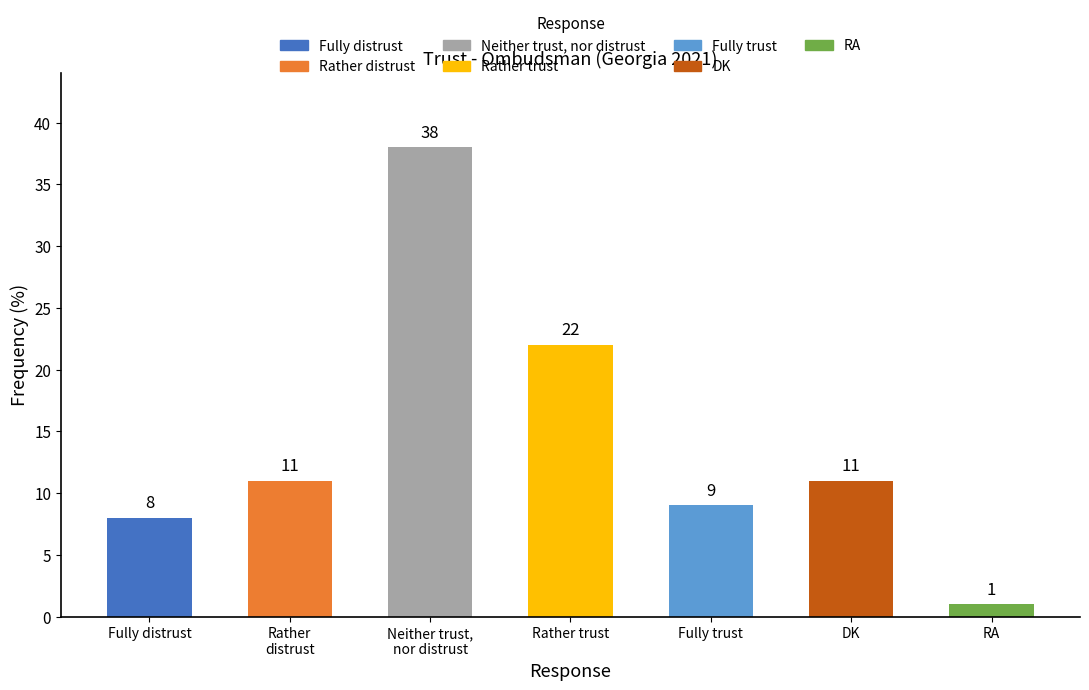

Count the number of data series in this chart.

1